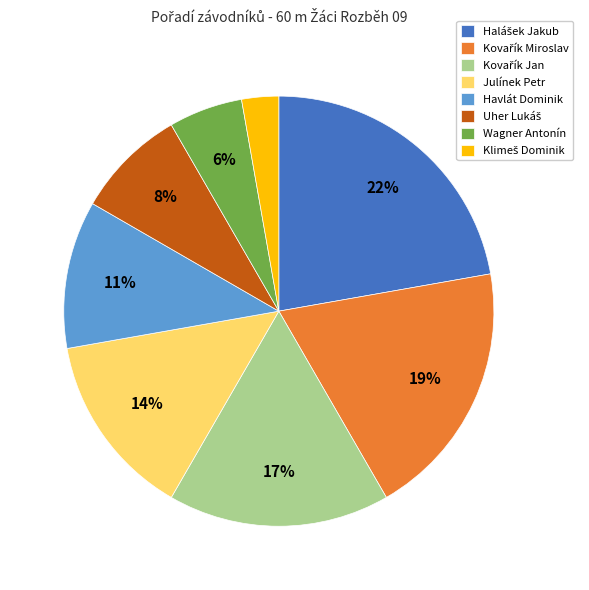

Which has a higher value, Havlát Dominik or Julínek Petr?

Julínek Petr